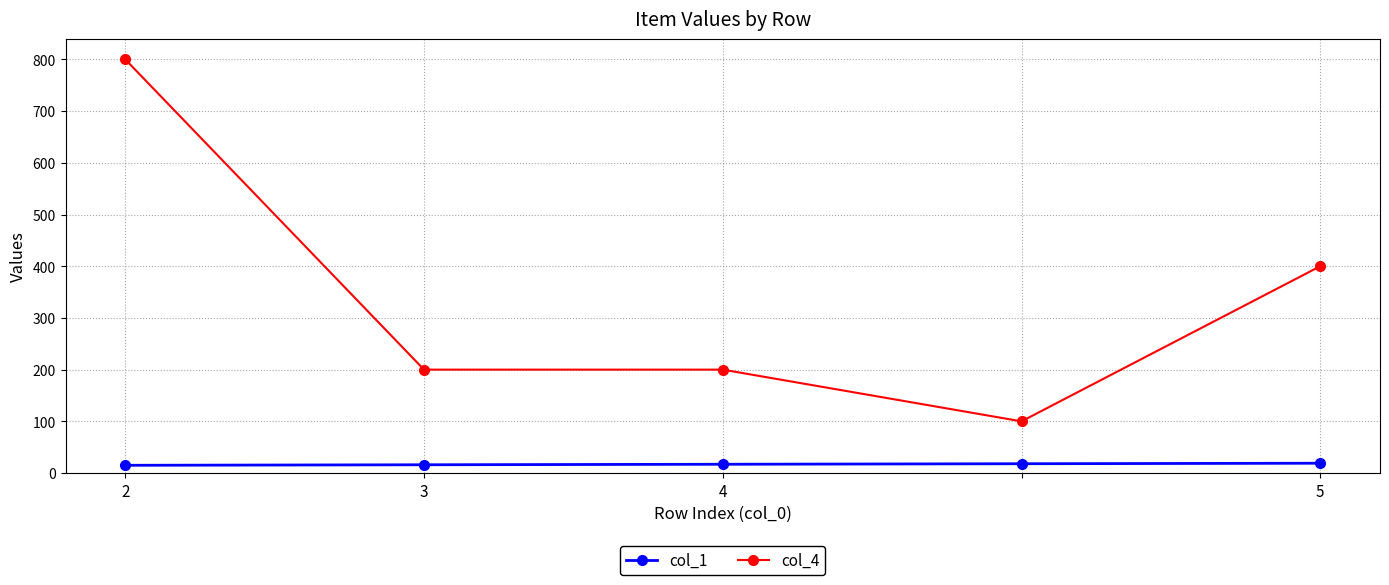

True or false: col_1 has more than 2 interior local peaks.

False